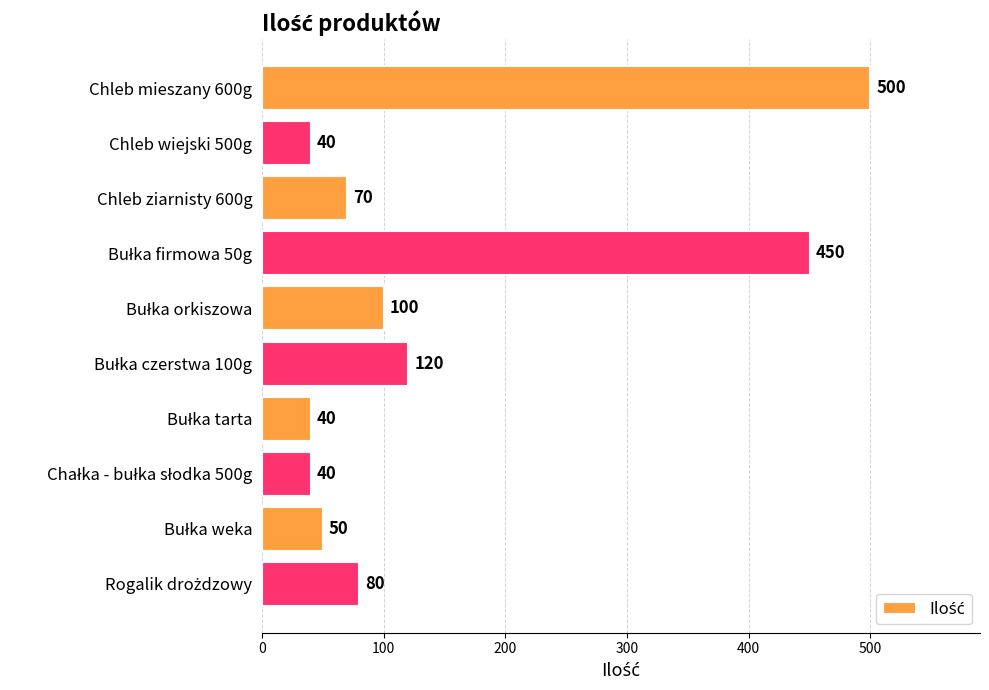

What is the average value?

149